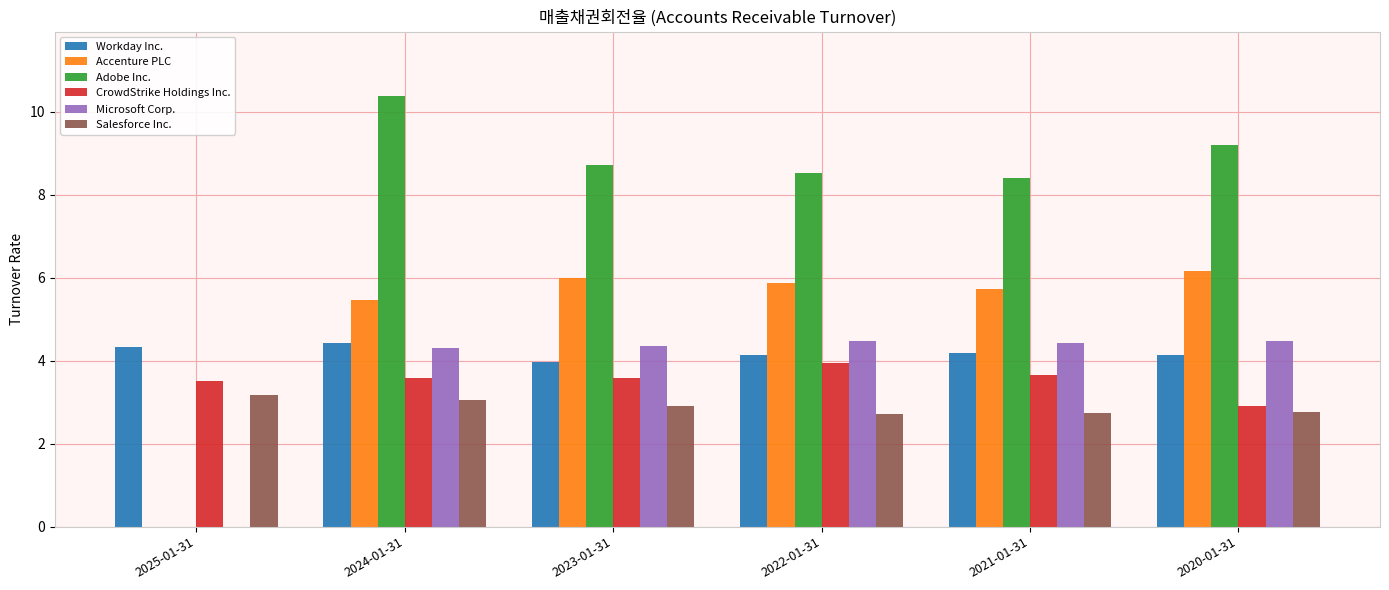

What is the sum of the Microsoft Corp. values at 2024-01-31 and 2020-01-31?

8.8